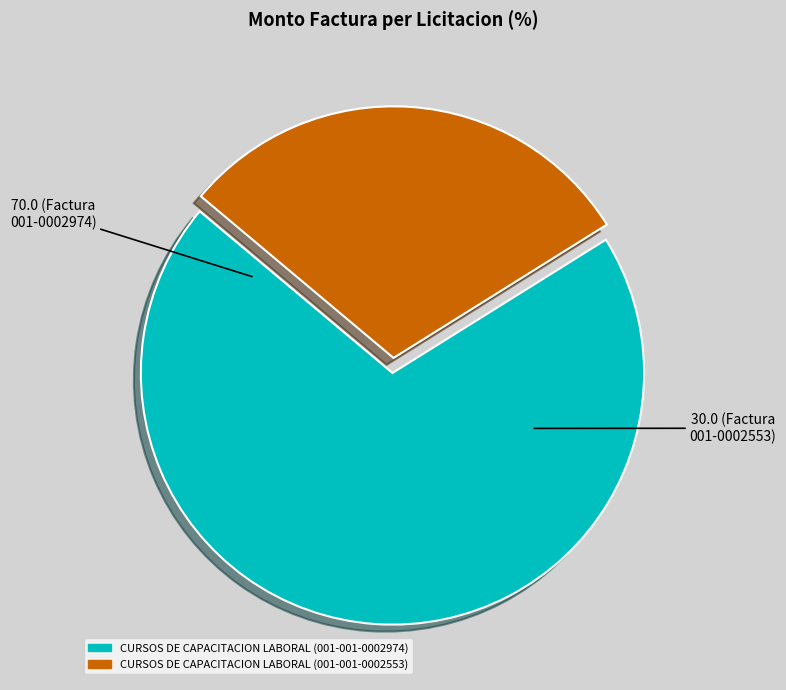

Which slice is the largest?

CURSOS DE CAPACITACION LABORAL (001-001-0002974)